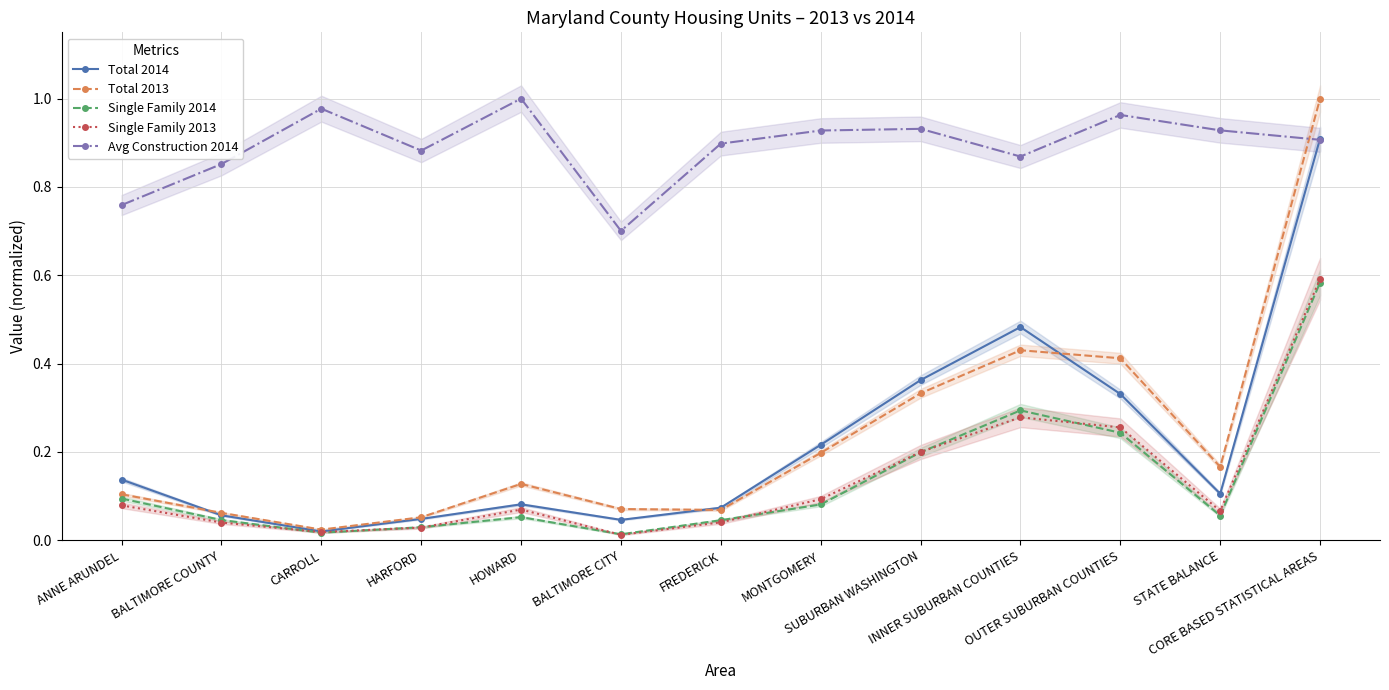

Which has a higher value, BALTIMORE COUNTY or CORE BASED STATISTICAL AREAS?

CORE BASED STATISTICAL AREAS